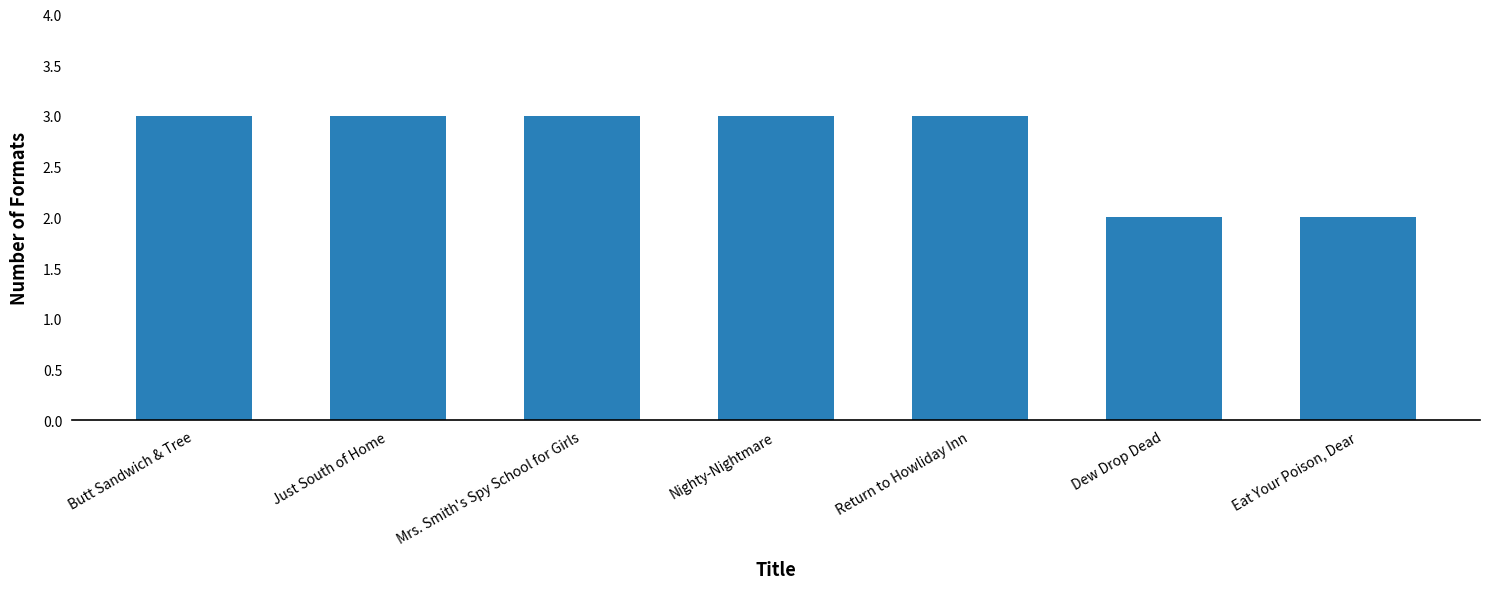

What is the minimum value shown in the chart?

2